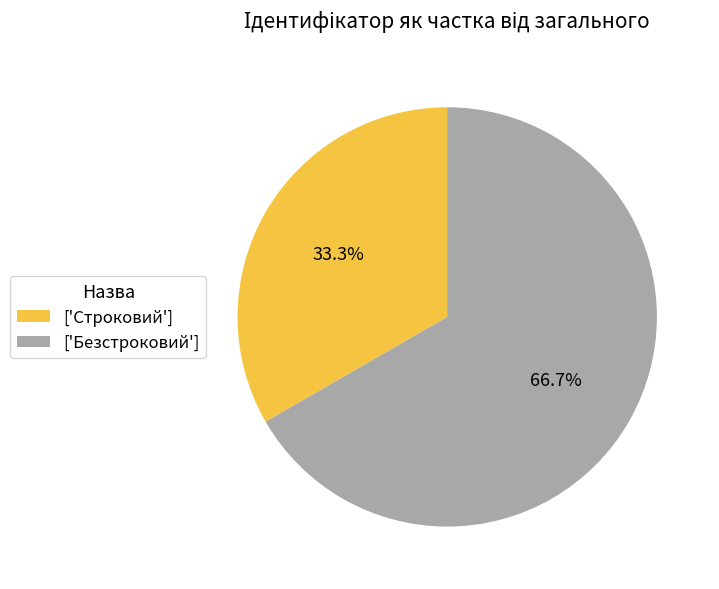

Which category accounts for the majority?

['Безстроковий']